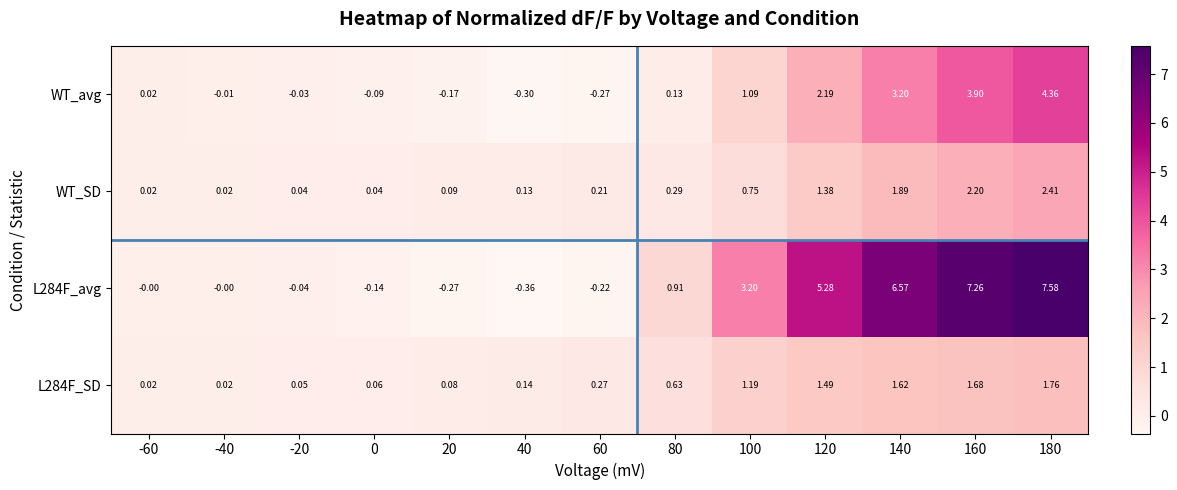

Which series has the largest range (max minus min)?

L284F_avg